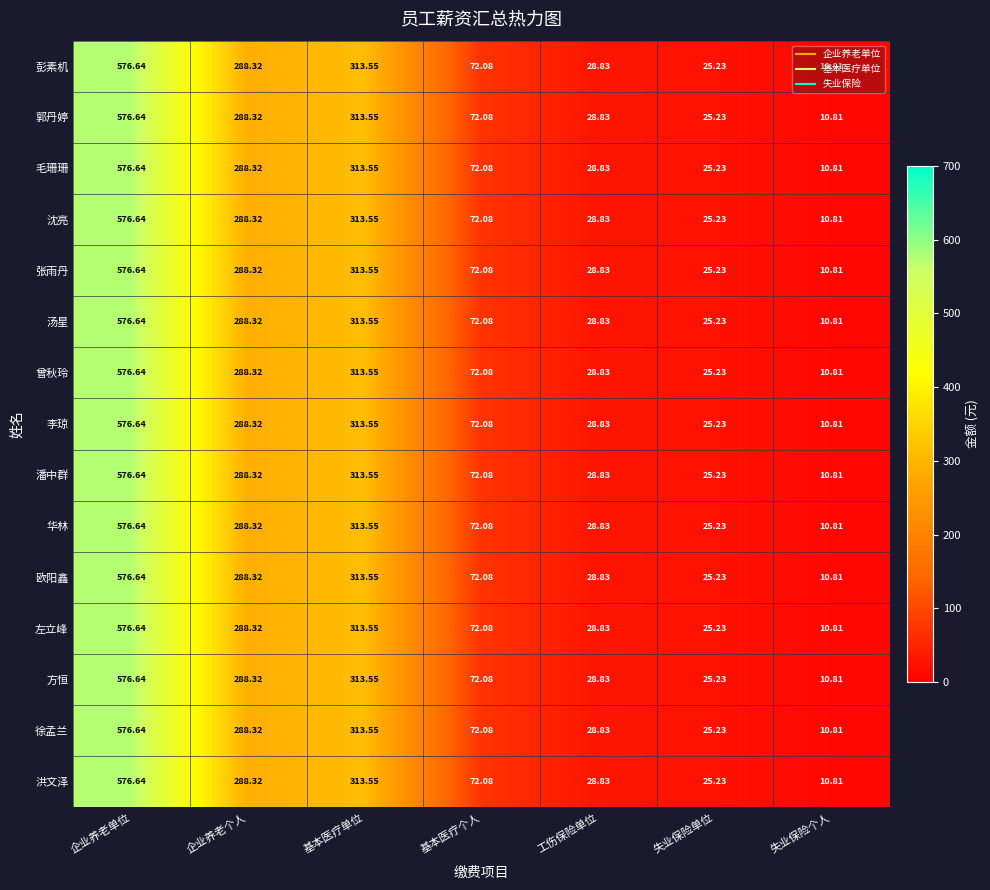

At which label does 洪文泽 first exceed 72?

企业养老单位